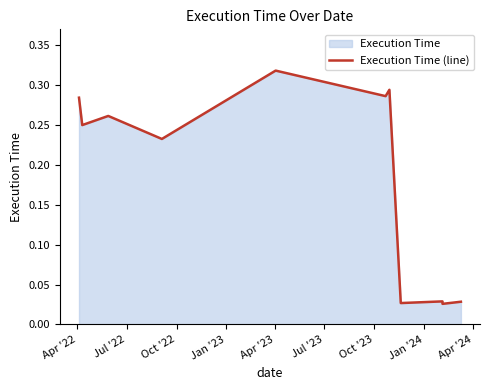

The value at Apr '23 is 0.3. True or false?

True